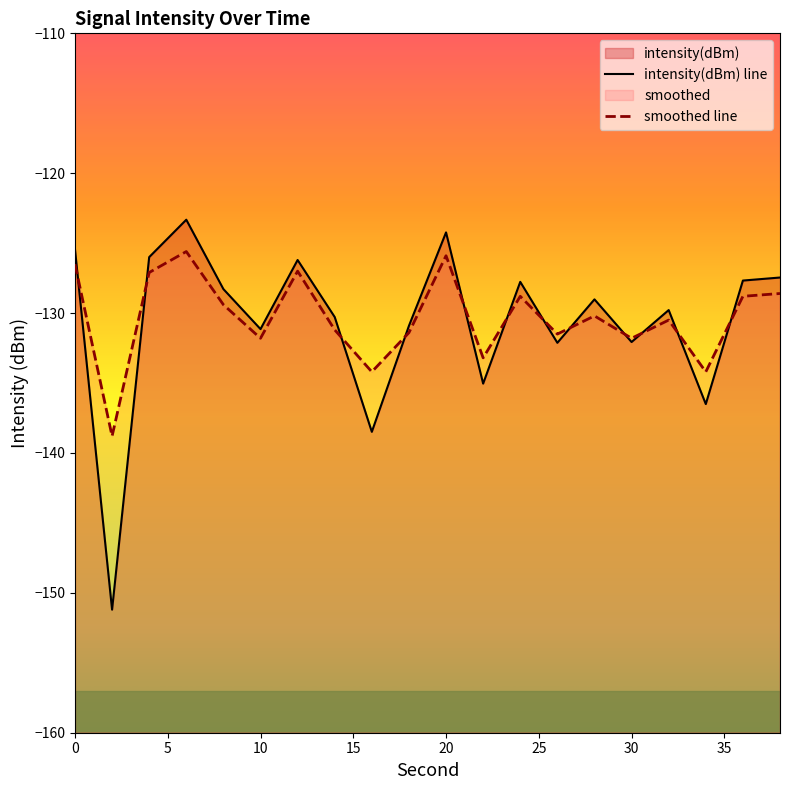

In smoothed line, how many points are higher than both neighbors (excluding endpoints)?

6